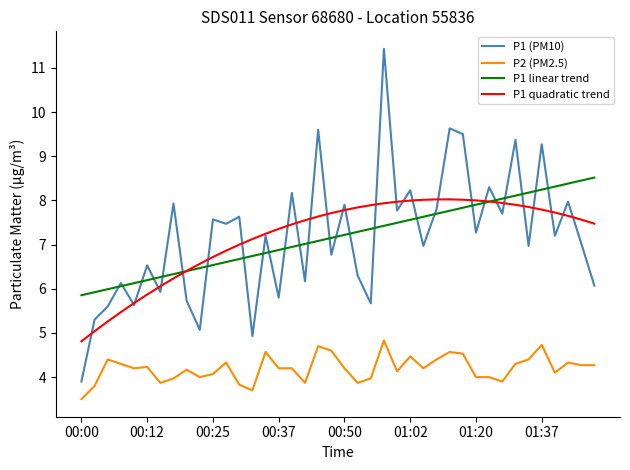

What are all the series names shown in the legend?

P1 (PM10), P2 (PM2.5), P1 linear trend, P1 quadratic trend